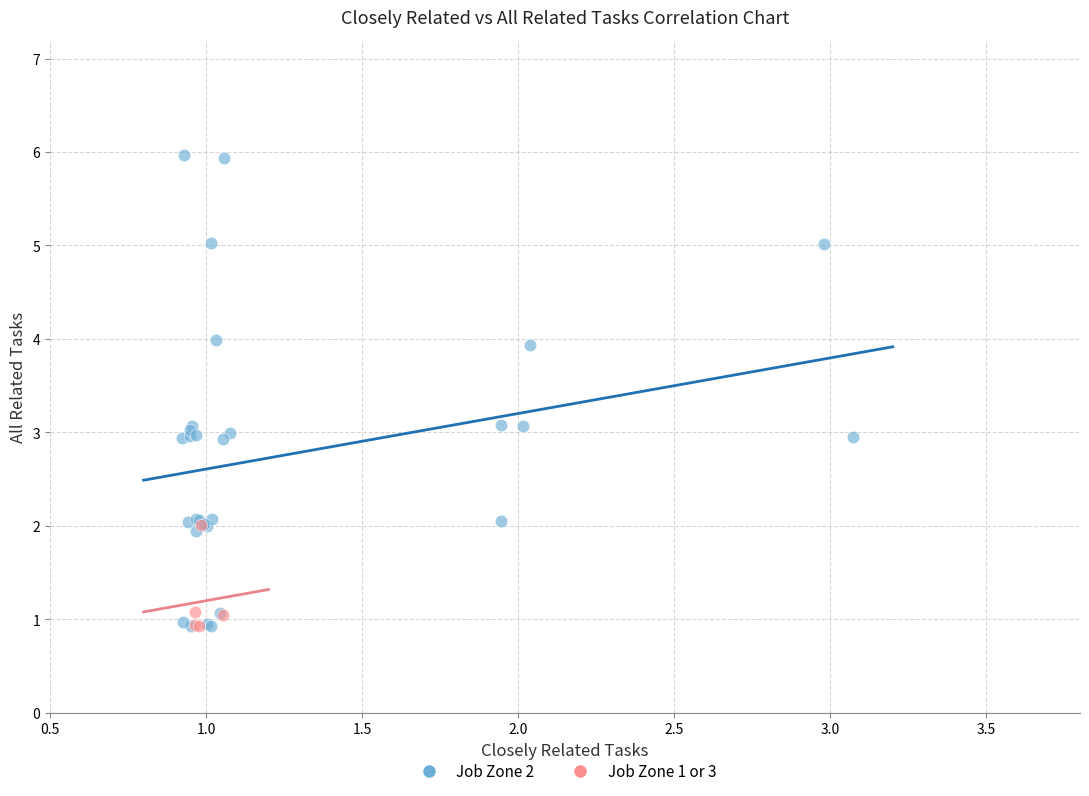

Which series contains the highest Y value?

Job Zone 2